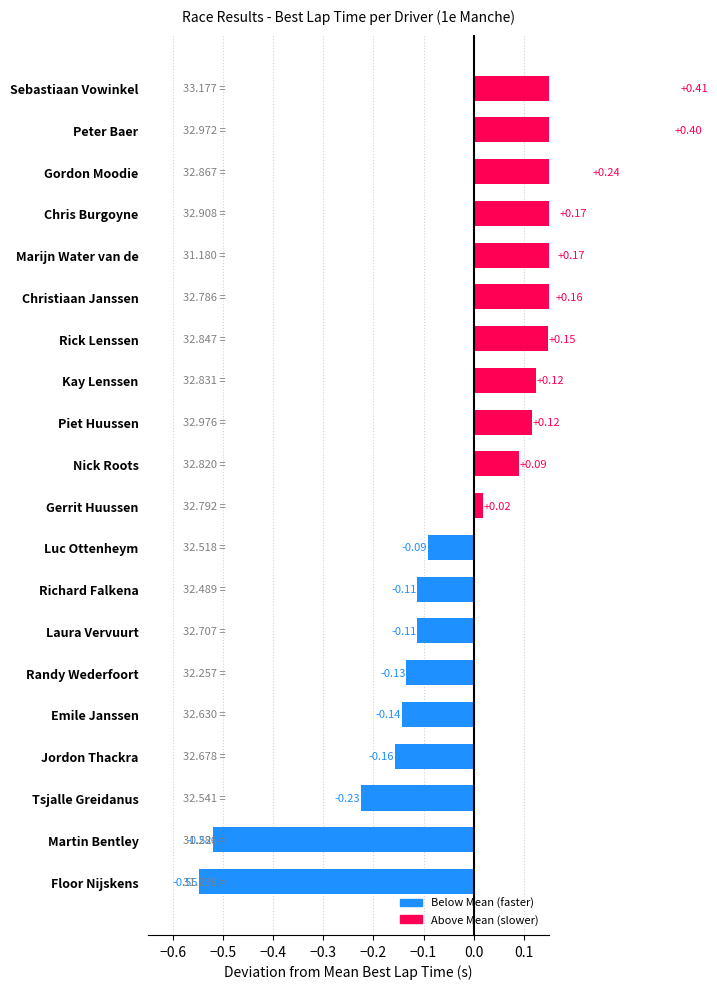

What is the label of the 14th bar from the right?

Laura Vervuurt